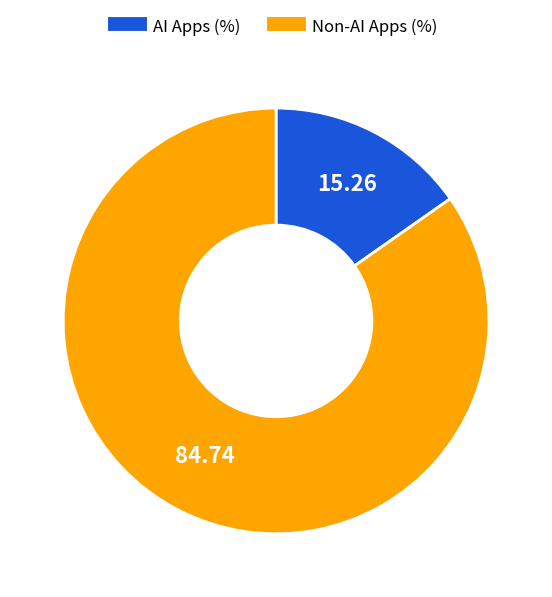

Does any single category account for the majority?

Yes